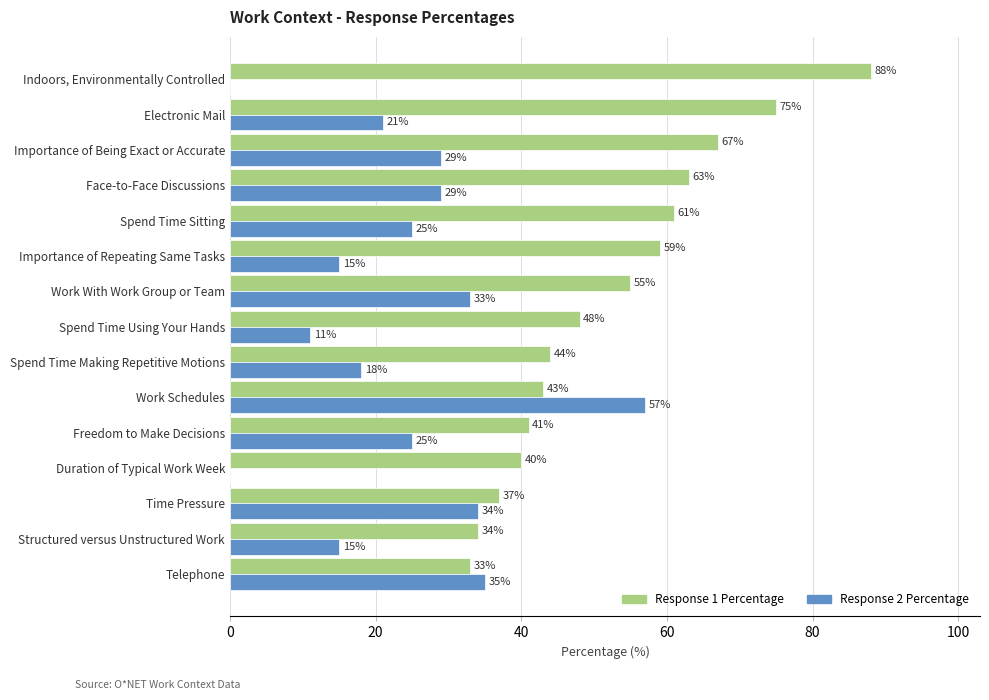

True or false: Response 2 Percentage has a value of 20 at Time Pressure.

False